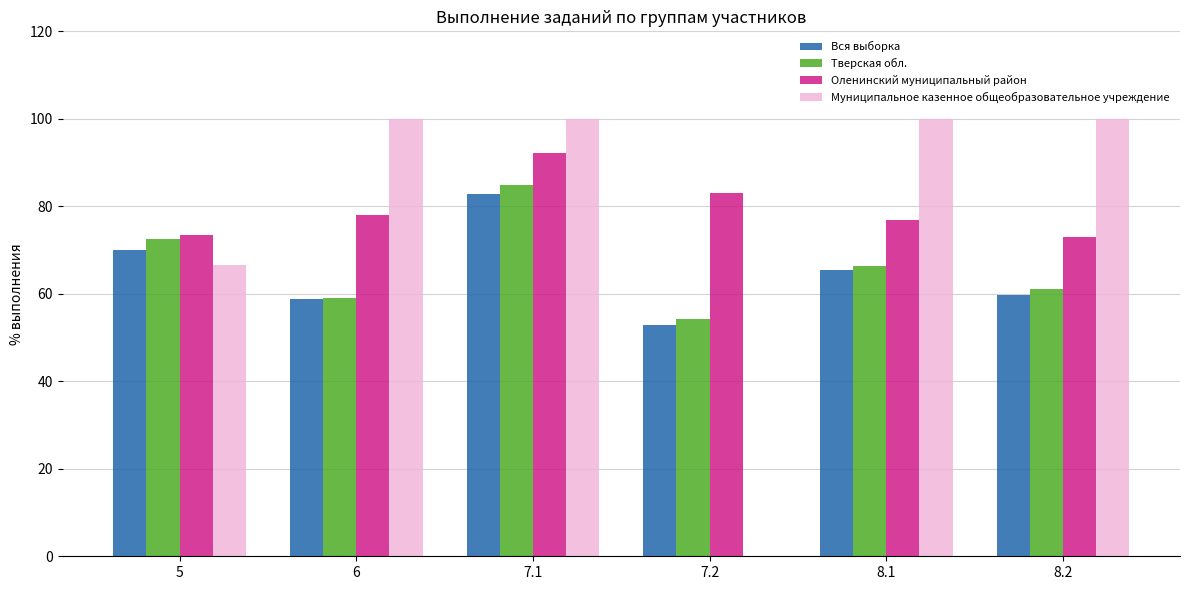

At which category is the sum across all series the highest?

7.1